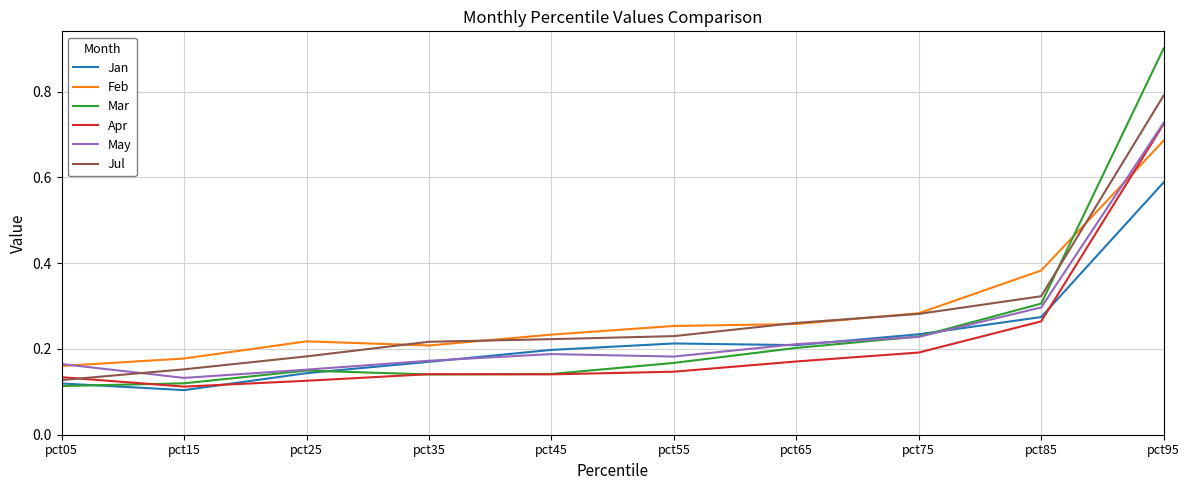

In Mar, how many points are lower than both neighbors (excluding endpoints)?

1